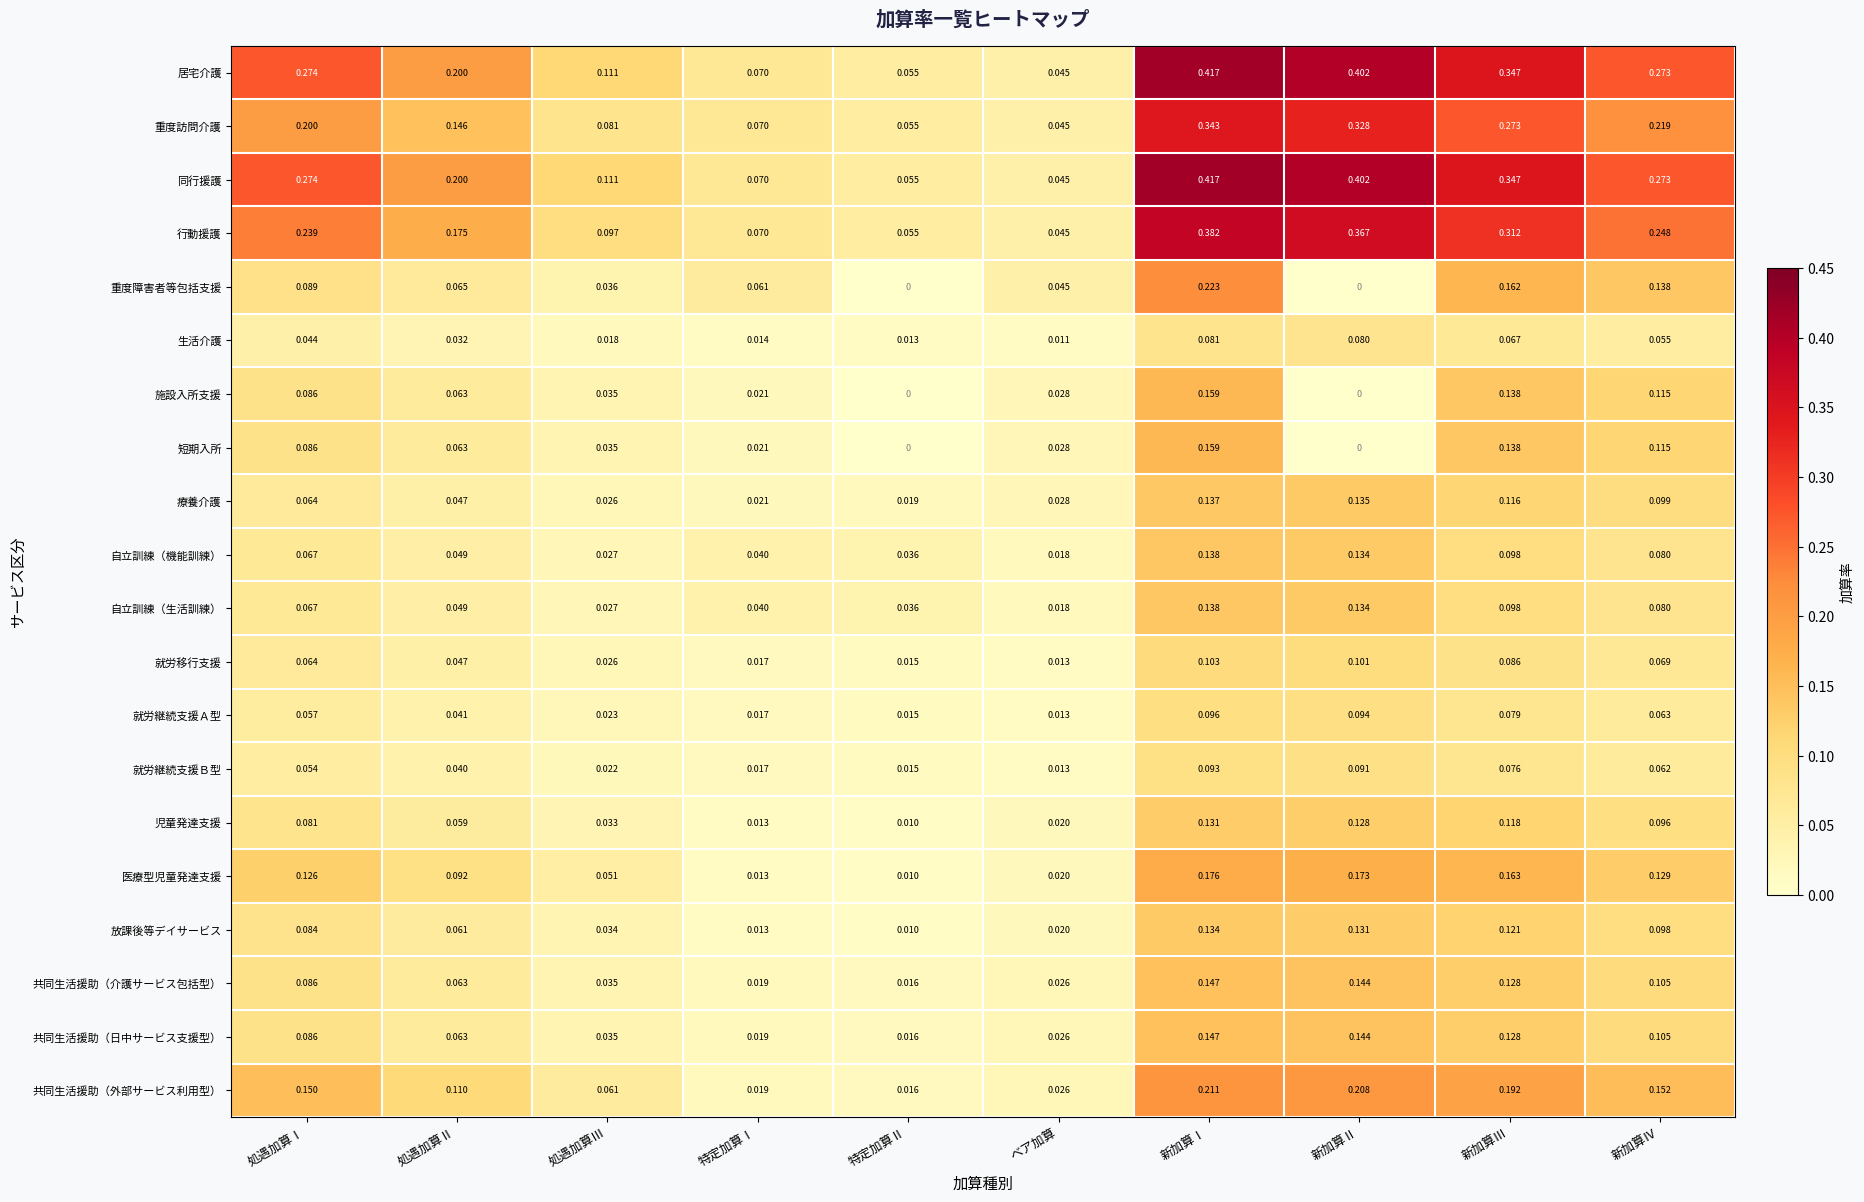

Which category has the highest value in the 児童発達支援 series?

新加算Ⅰ